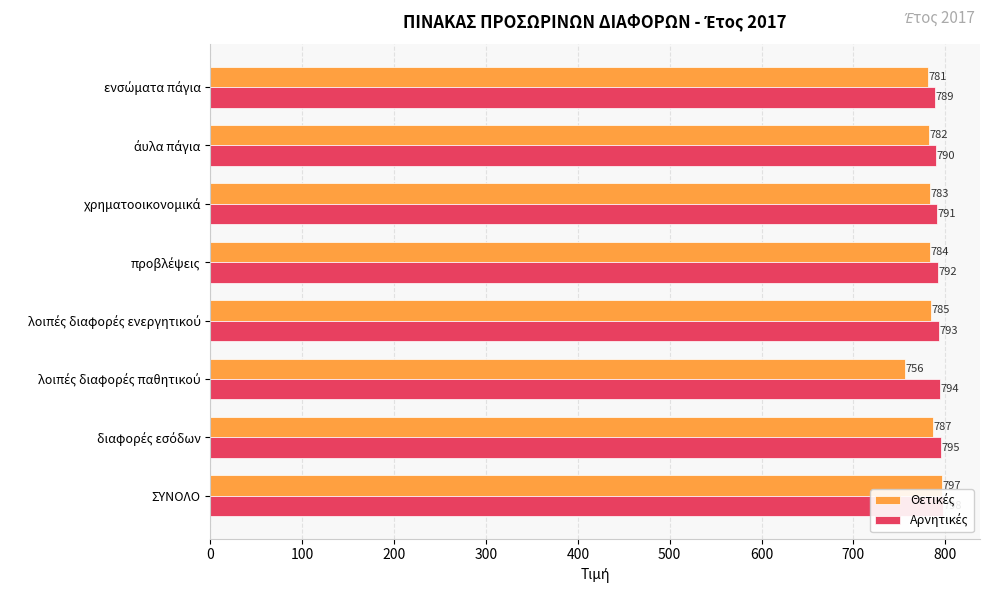

How many categories are shown in the chart?

8